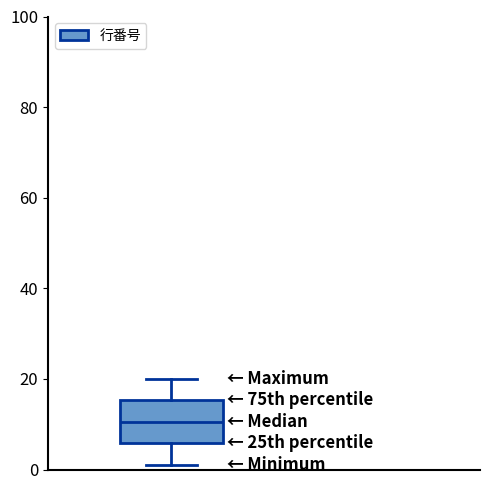

Read this box plot against the y-axis: the position of the median line, the range covered by the box, and the ends of both whiskers. The values are not printed on the chart, so give them approximately, as read against the axis.

median 10, box 6 to 16, whiskers 2 to 20